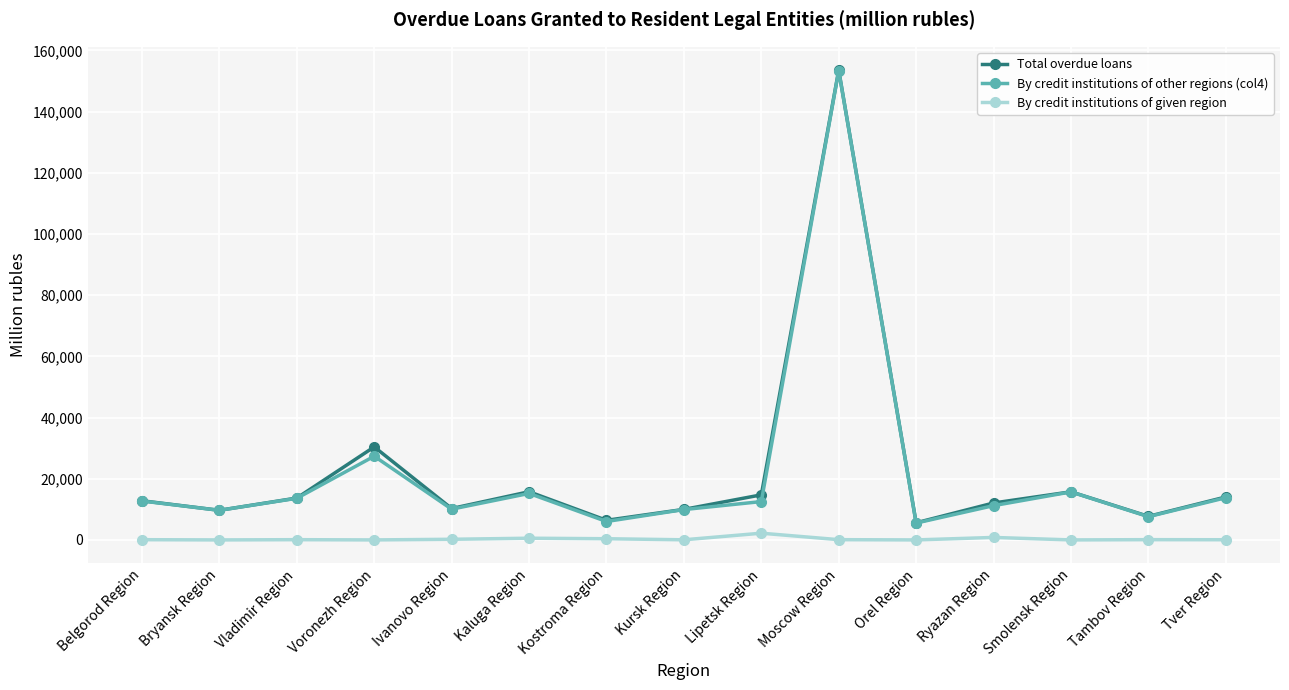

True or false: By credit institutions of given region and By credit institutions of other regions (col4) cross at least once.

False